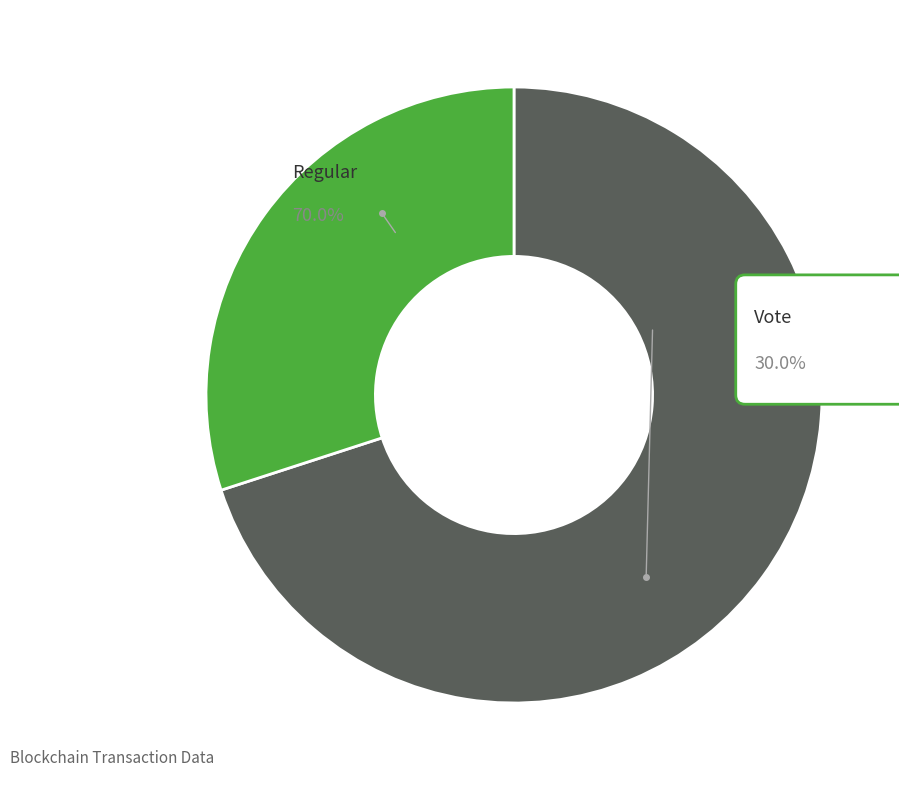

Rank the categories by value from lowest to highest.

Vote, Regular